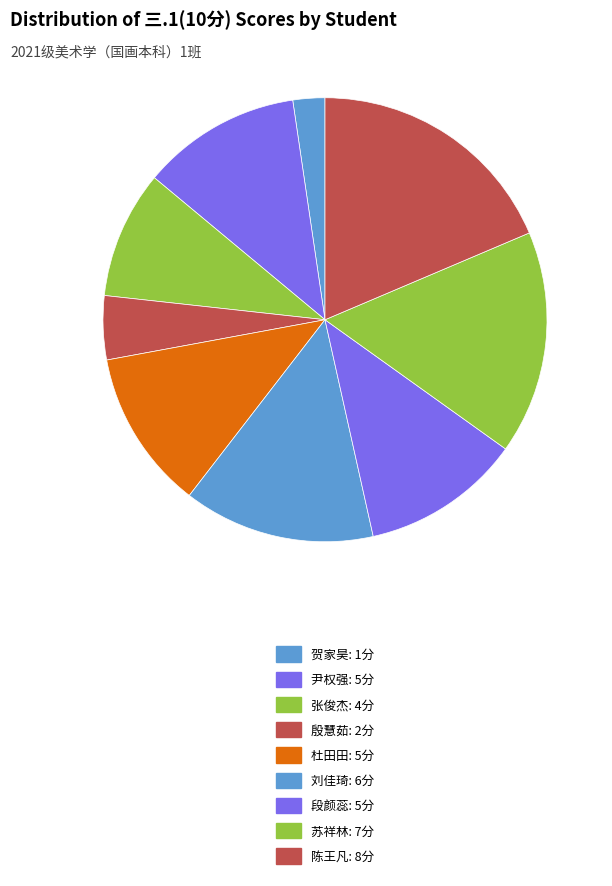

Does any single category account for the majority?

No